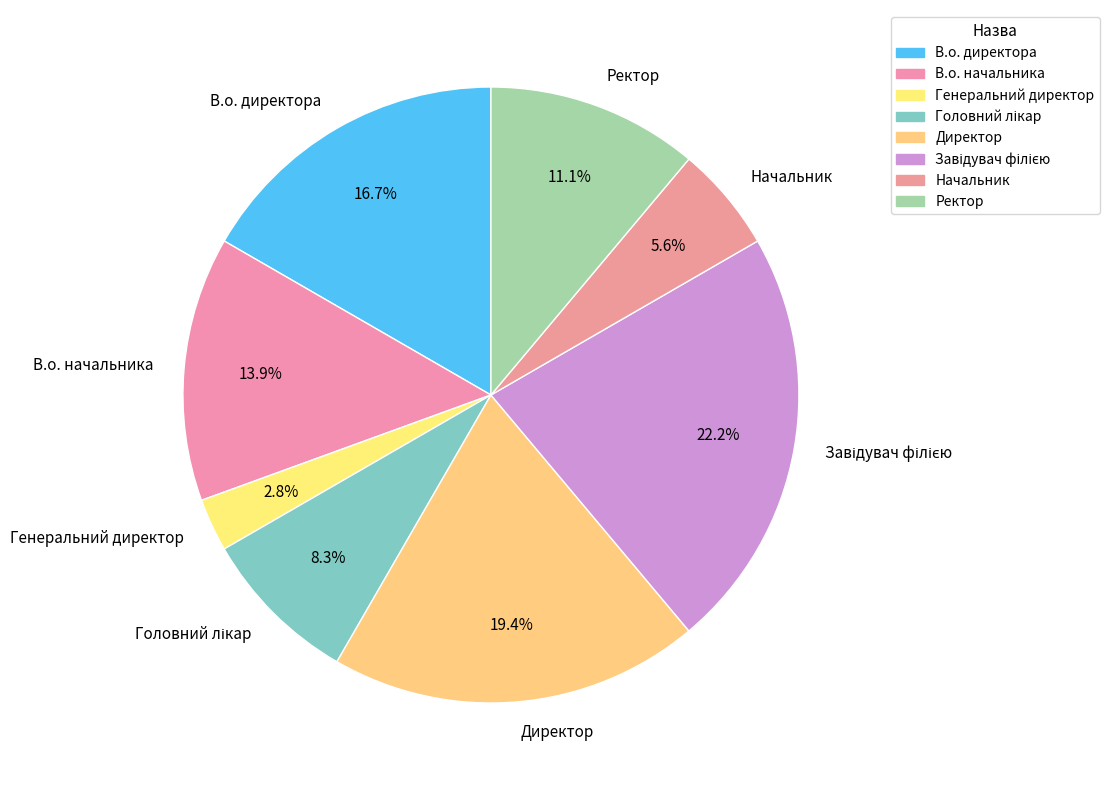

To the nearest percent, what is the combined percentage of В.о. директора and Начальник?

22%